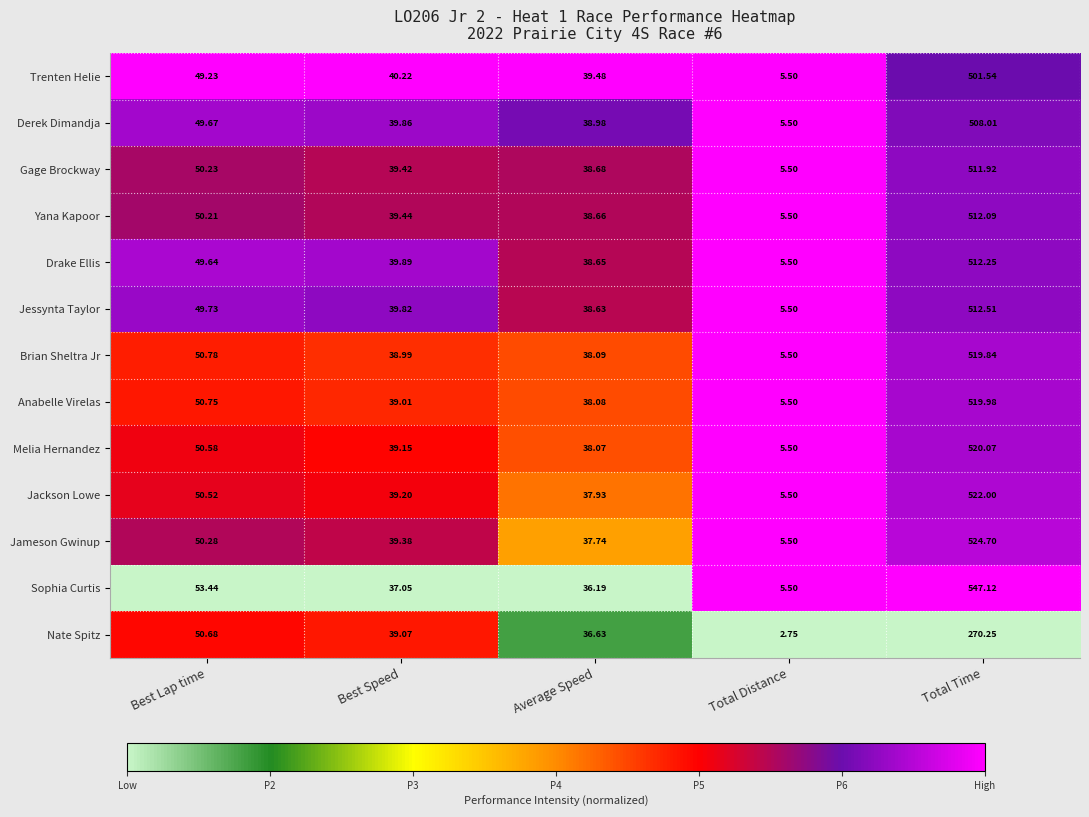

At which label does Gage Brockway reach its peak?

Total Time